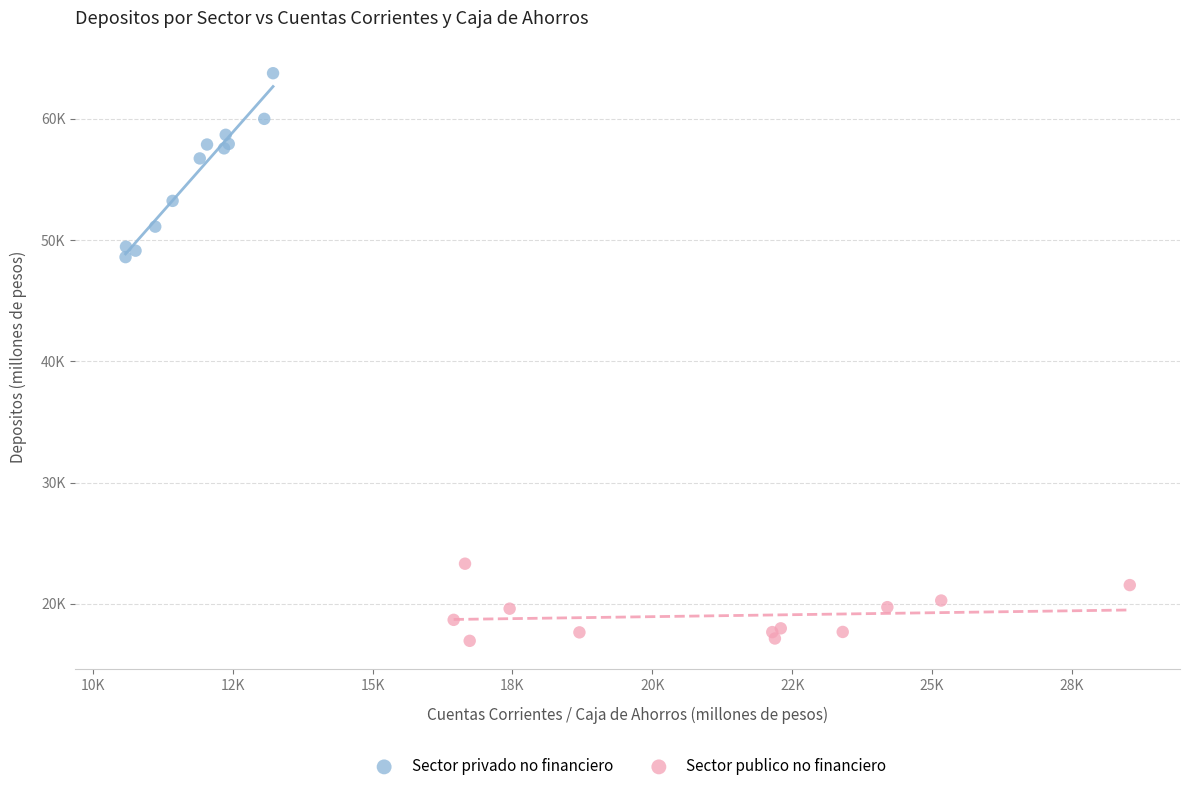

Which series reaches the maximum Y coordinate?

Sector privado no financiero